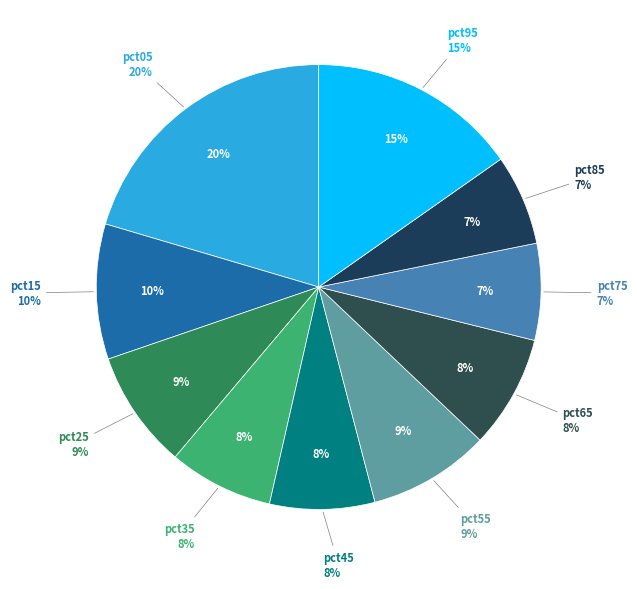

Is there a majority slice in this chart?

No